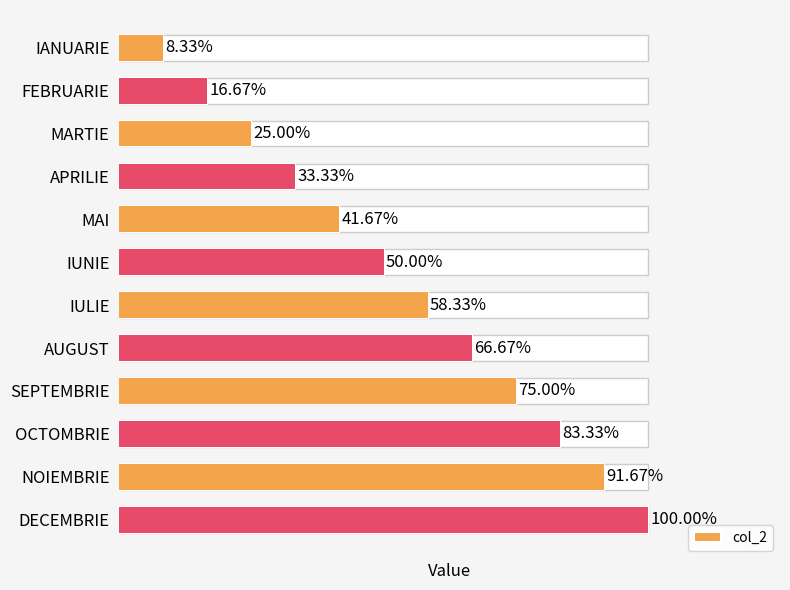

Rank the categories by value from highest to lowest.

DECEMBRIE, NOIEMBRIE, OCTOMBRIE, SEPTEMBRIE, AUGUST, IULIE, IUNIE, MAI, APRILIE, MARTIE, FEBRUARIE, IANUARIE